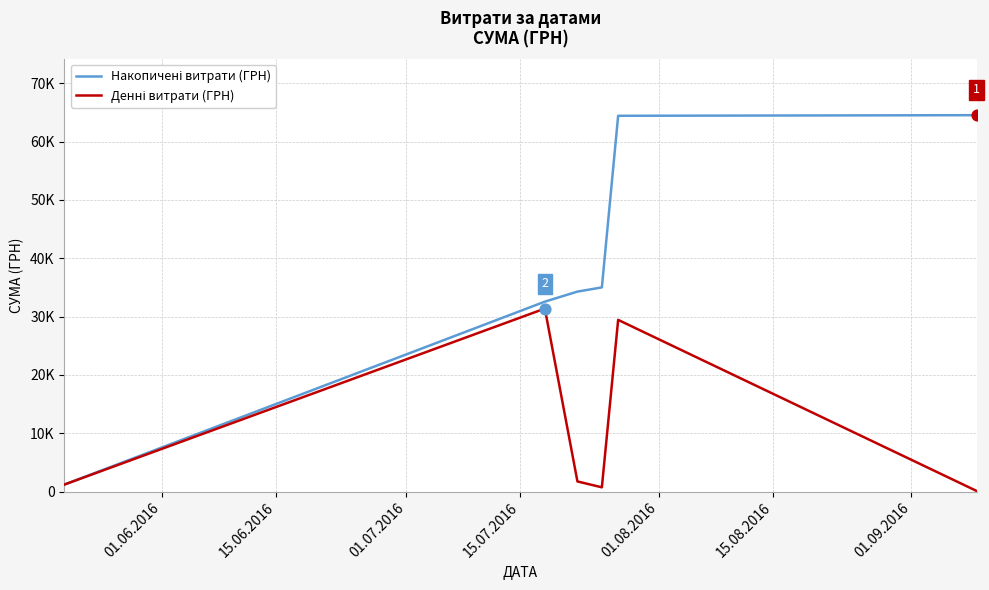

Does the chart have visible grid lines?

Yes